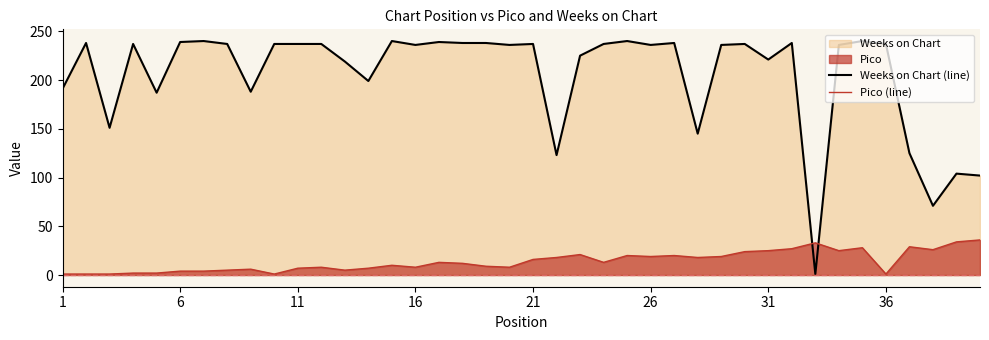

What is the maximum value shown in the chart?

240